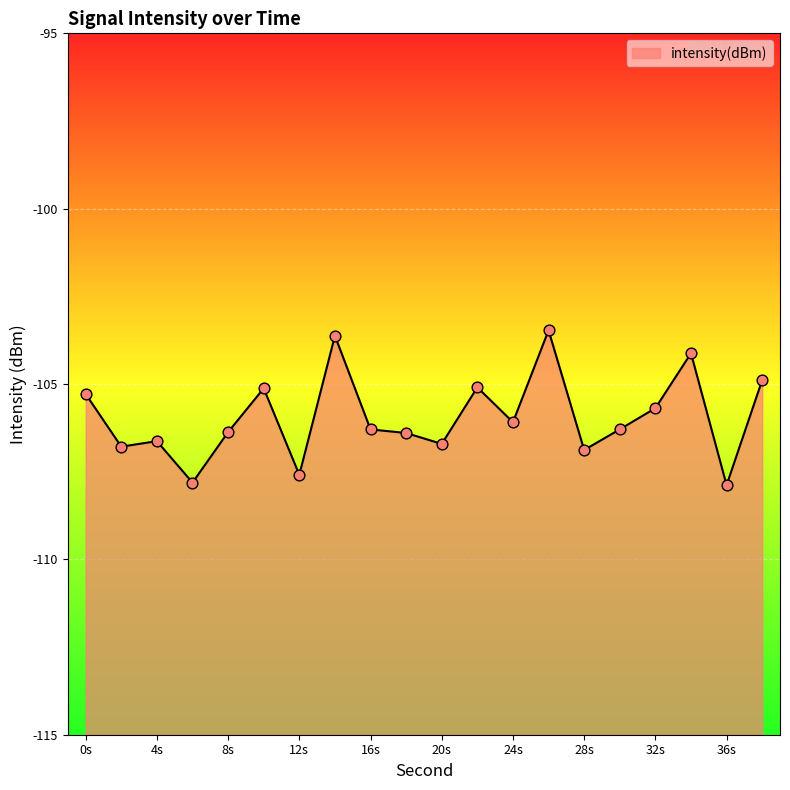

What is the change in value from 0 to 10?

+0.2